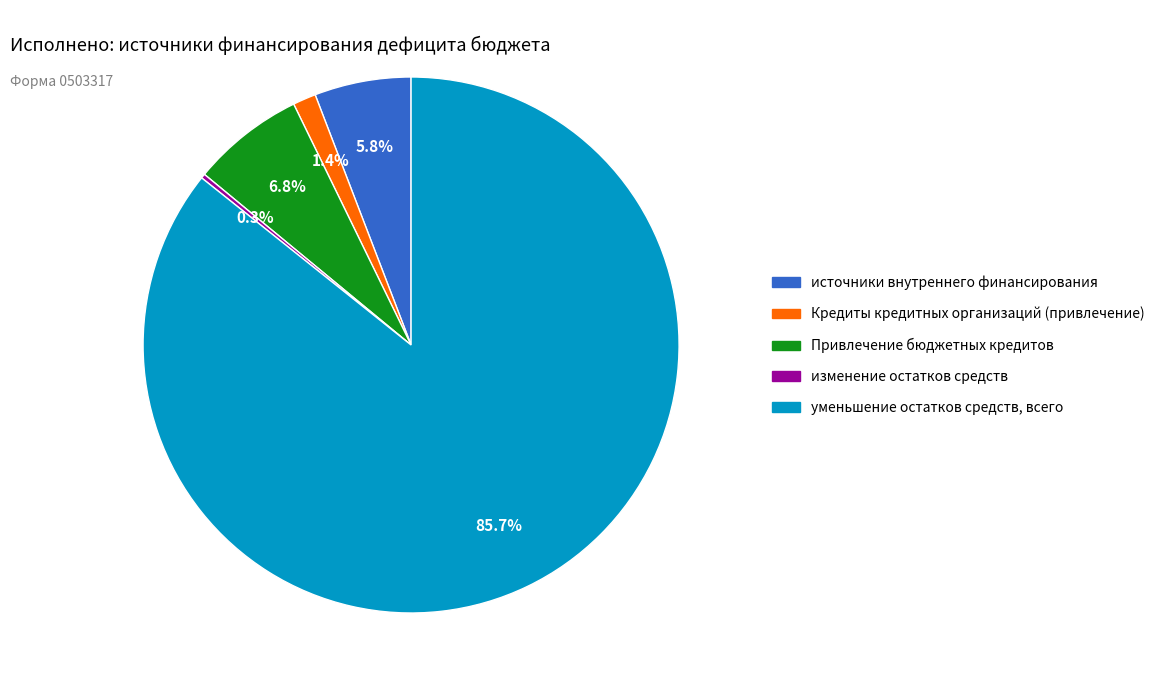

Is there a majority slice in this chart?

Yes